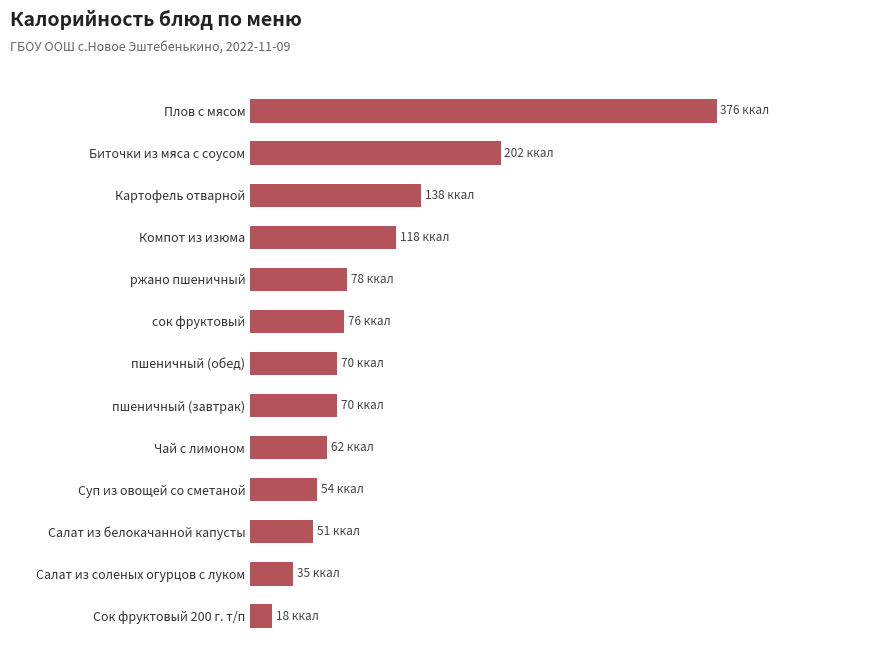

Does the chart contain any negative values?

No